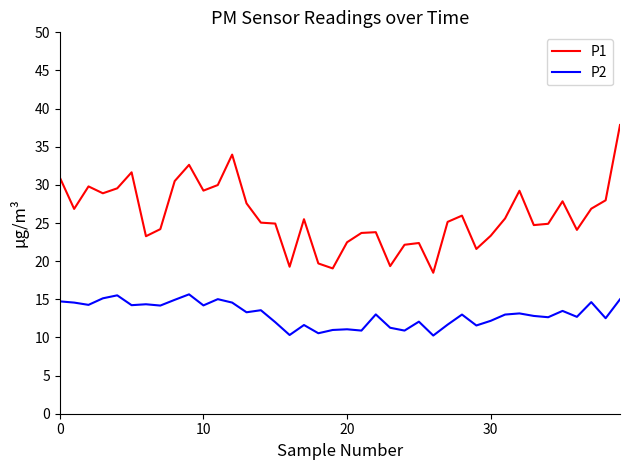

Which series has the largest total across all categories?

P1